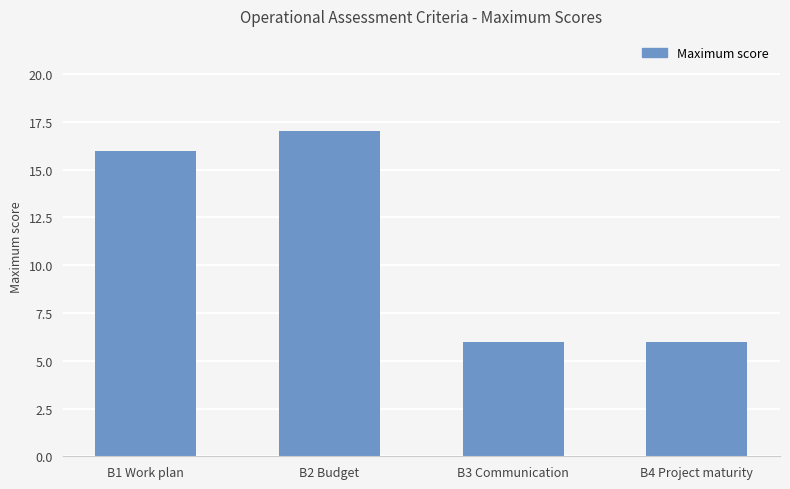

What is the ratio of the value at B1 Work plan to the value at B4 Project maturity?

2.7